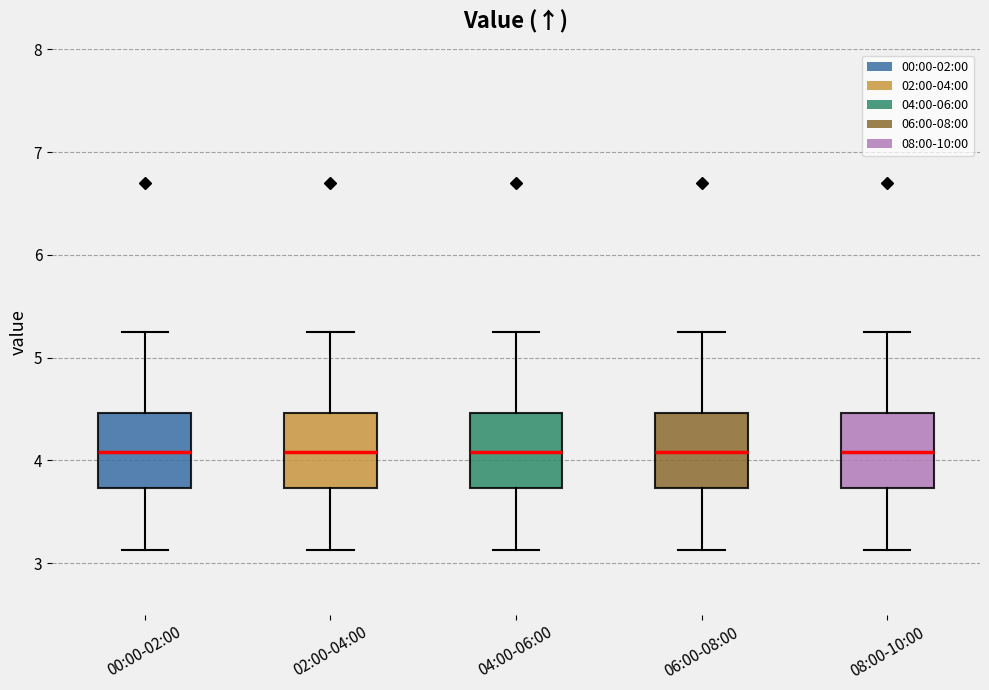

Reading left to right, read every box against the y-axis: the position of its median line, the range the box covers, and the ends of its whiskers. The values are not printed on the chart, so give them approximately, as read against the axis.

00:00-02:00: median 4.1, box 3.7 to 4.5, whiskers 3.1 to 5.3
02:00-04:00: median 4.1, box 3.7 to 4.5, whiskers 3.1 to 5.3
04:00-06:00: median 4.1, box 3.7 to 4.5, whiskers 3.1 to 5.3
06:00-08:00: median 4.1, box 3.7 to 4.5, whiskers 3.1 to 5.3
08:00-10:00: median 4.1, box 3.7 to 4.5, whiskers 3.1 to 5.3